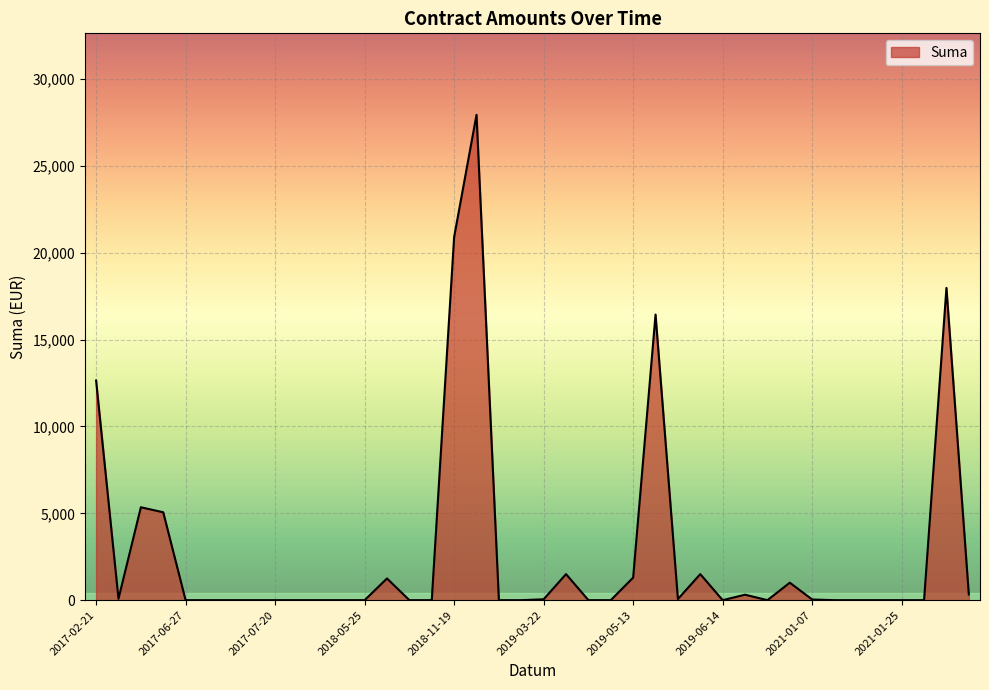

Where is the data nearest to the value 13972?

2017-02-21